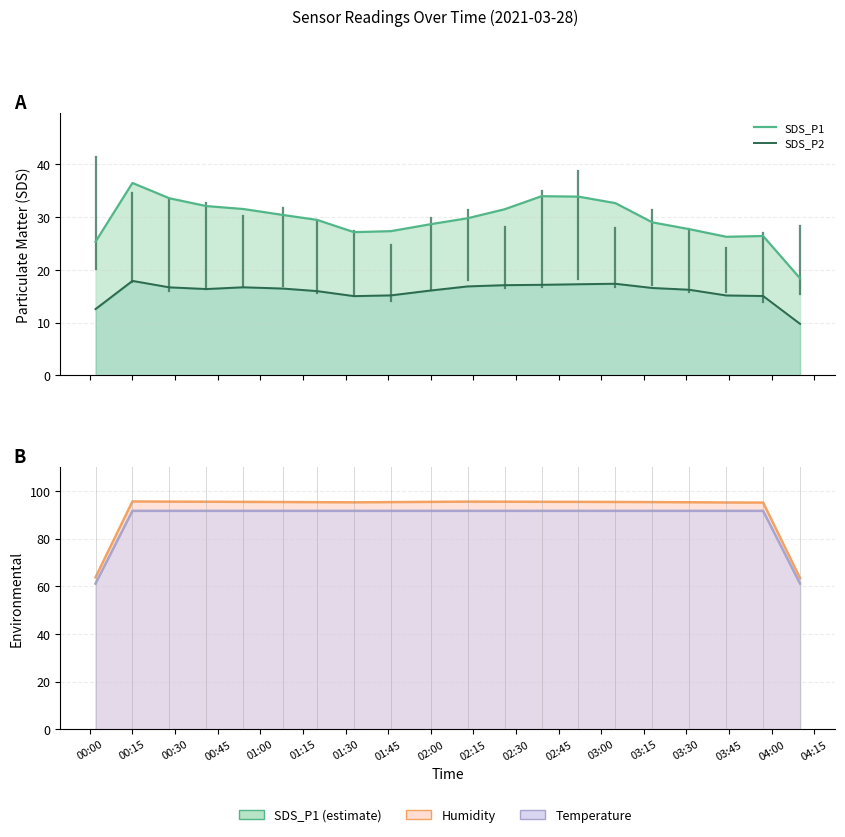

What is the label of the 7th point from the left?

01:30